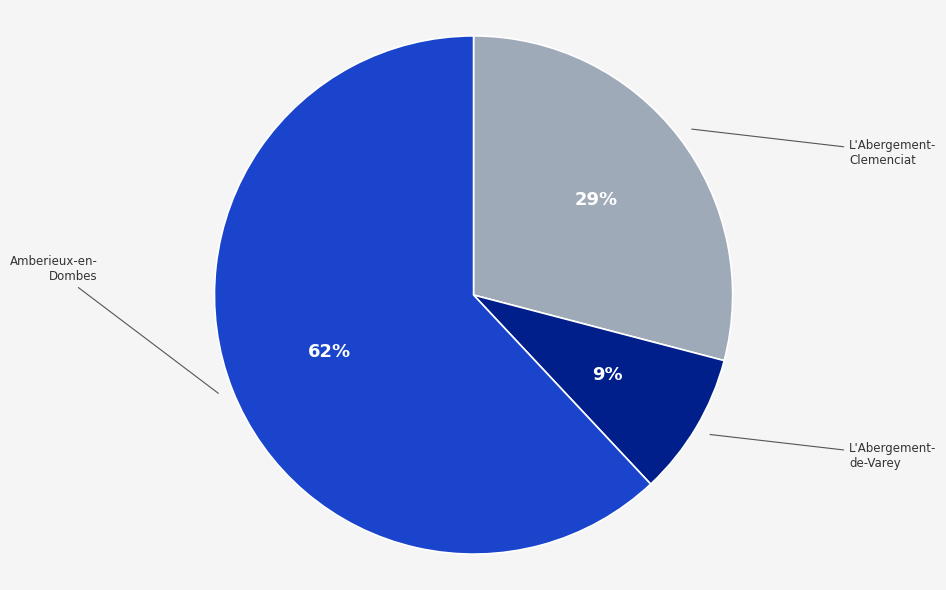

Does any single category account for the majority?

Yes